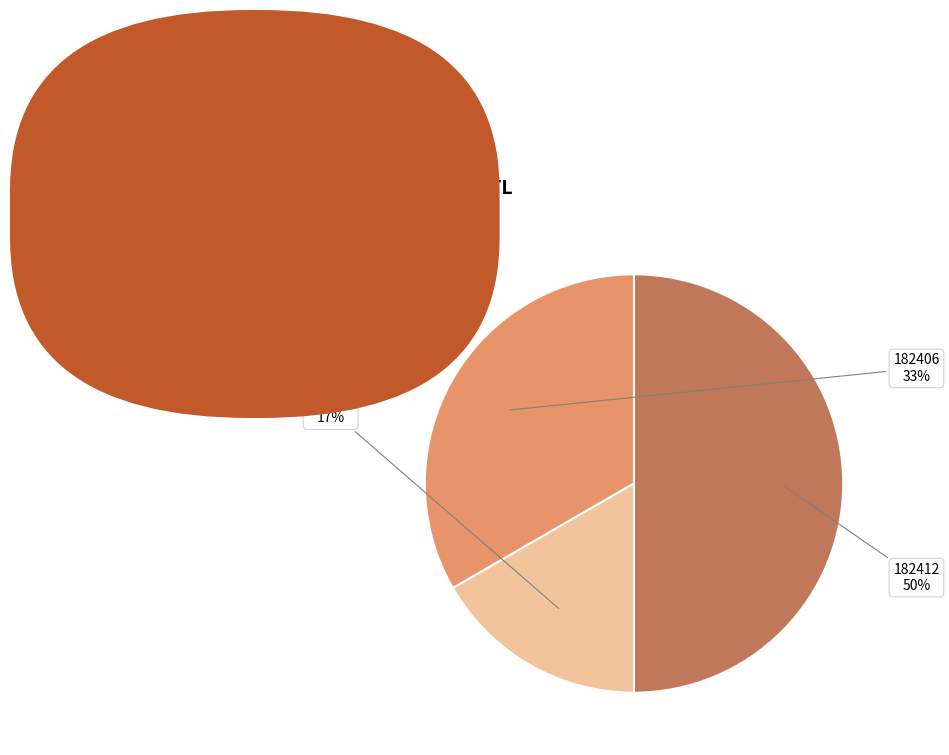

Rank the categories by value from highest to lowest.

182412, 182406, 182418